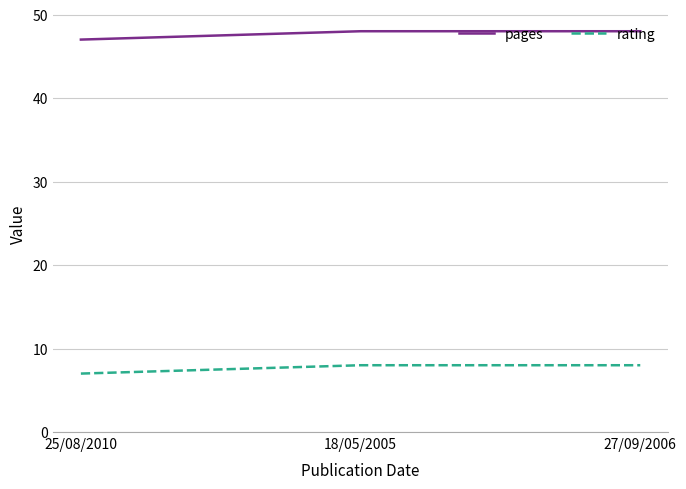

Reading left to right, list all the values displayed in this chart.

pages: 25/08/2010=47	18/05/2005=48	27/09/2006=48
rating: 25/08/2010=7	18/05/2005=8	27/09/2006=8